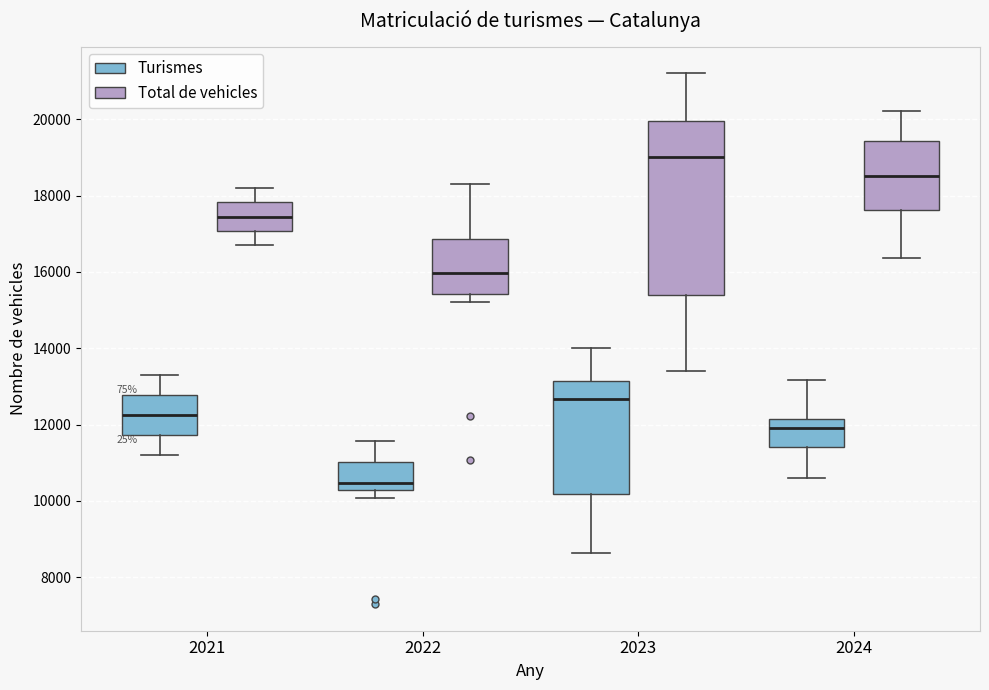

Reading left to right, transcribe this box plot: for each box, give where its median line is, the range the box spans, and where its two whiskers end, as read against the y-axis. The values are not printed on the chart, so give them approximately, as read against the axis.

2021 (Turismes): median 12200, box 11800 to 12800, whiskers 11200 to 13200
2021 (Total de vehicles): median 17400, box 17000 to 17800, whiskers 16800 to 18200
2022 (Turismes): median 10400, box 10200 to 11000, whiskers 10000 to 11600
2022 (Total de vehicles): median 16000, box 15400 to 16800, whiskers 15200 to 18400
2023 (Turismes): median 12600, box 10200 to 13200, whiskers 8600 to 14000
2023 (Total de vehicles): median 19000, box 15400 to 20000, whiskers 13400 to 21200
2024 (Turismes): median 12000, box 11400 to 12200, whiskers 10600 to 13200
2024 (Total de vehicles): median 18600, box 17600 to 19400, whiskers 16400 to 20200